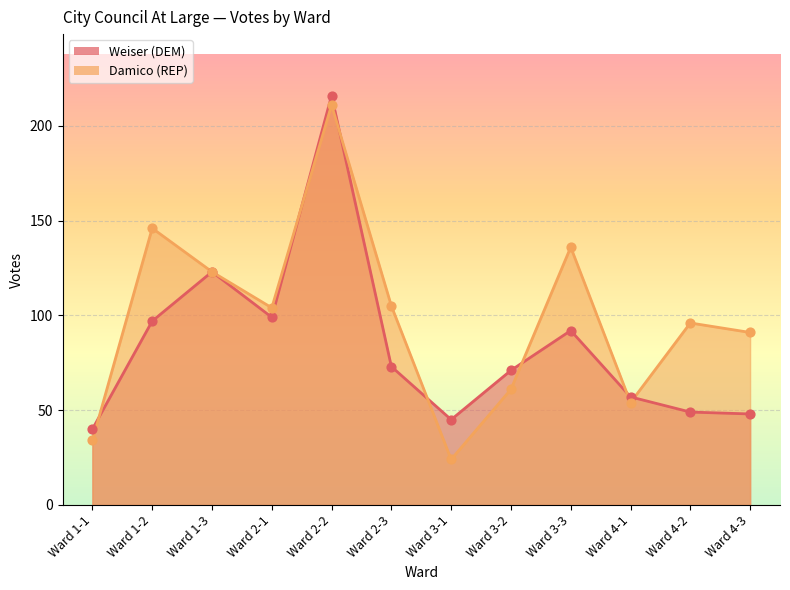

Which series has the largest total across all categories?

Damico (REP)